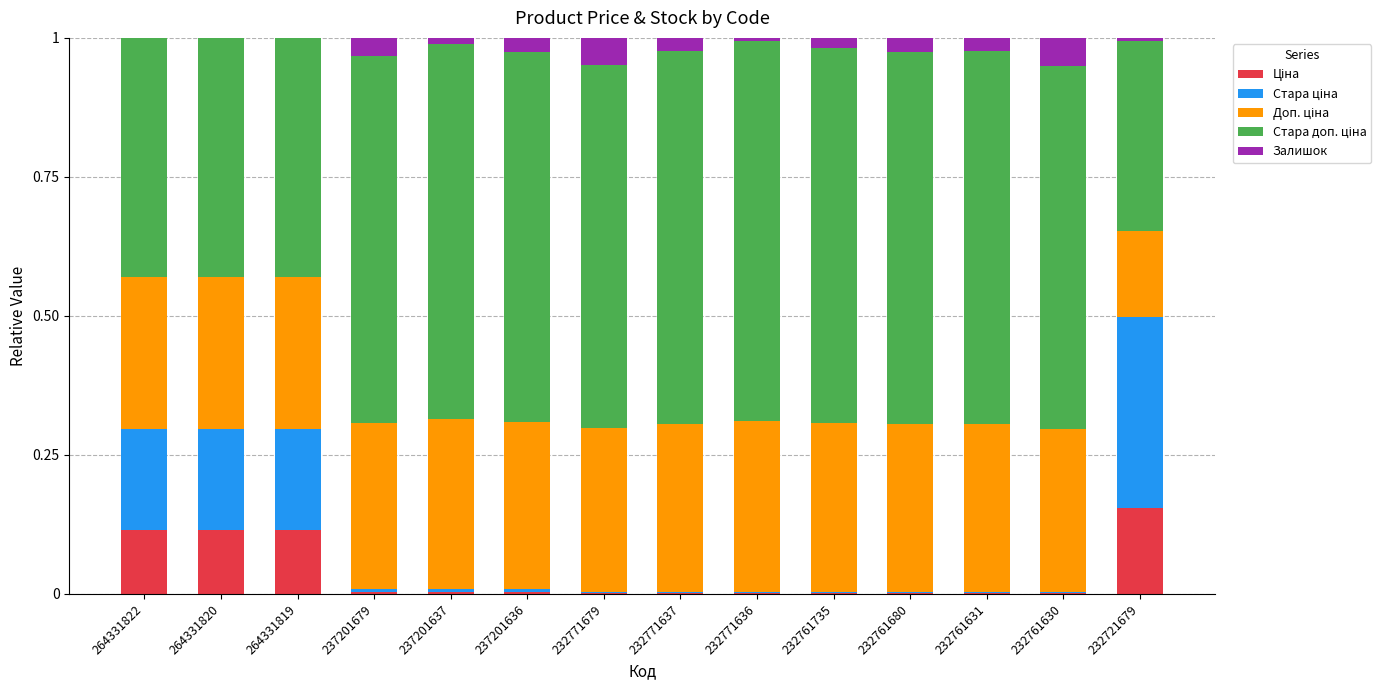

What is the total value across all series at 264331819?

1.0